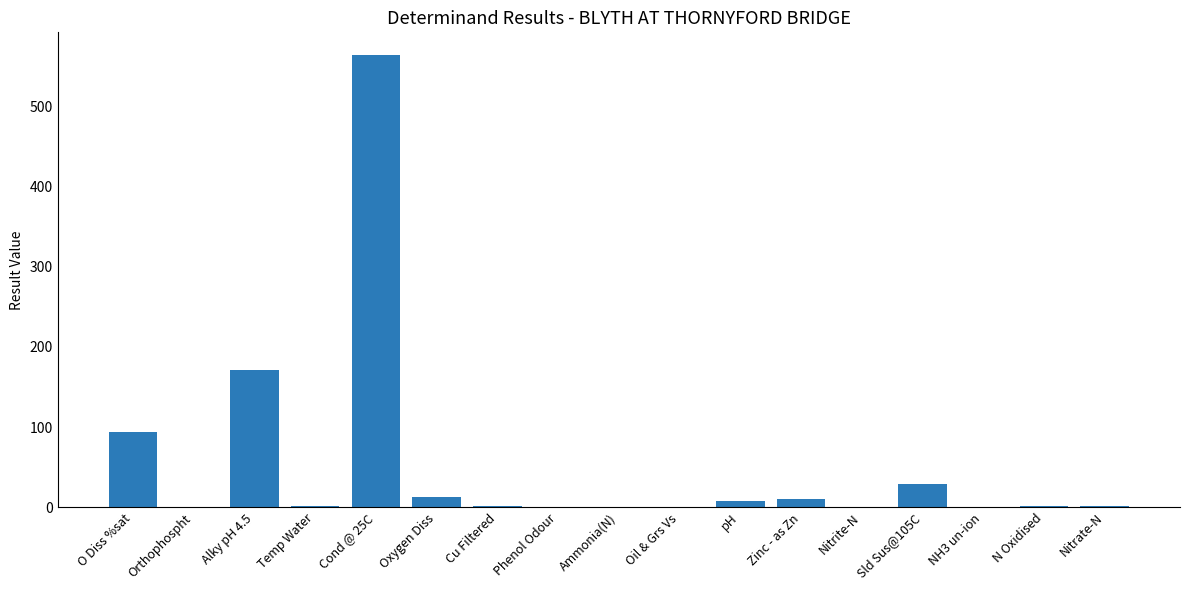

What is the sum of all values?

894.5